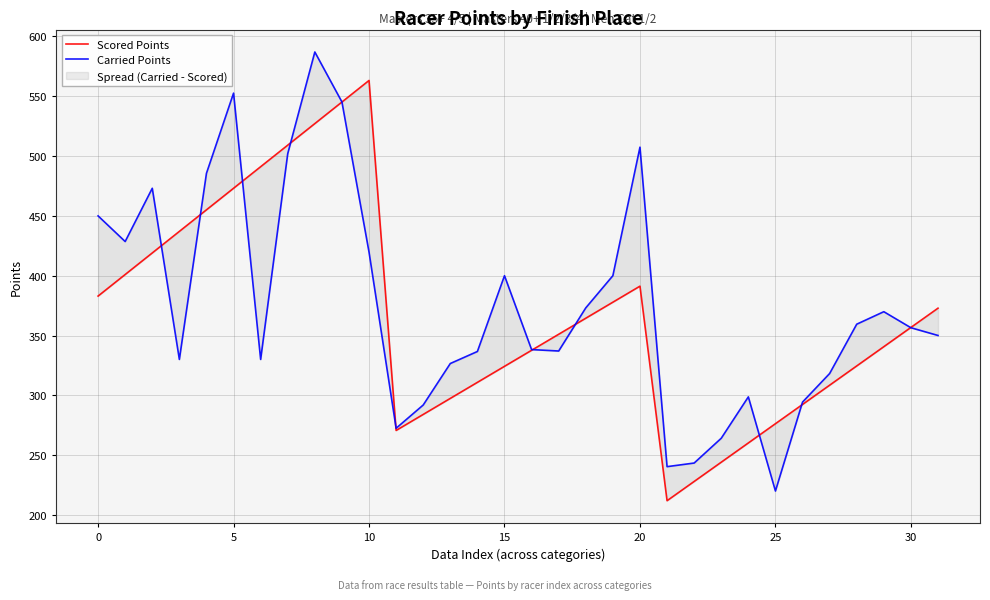

True or false: Carried Points has a value of 240.4 at 21.

True